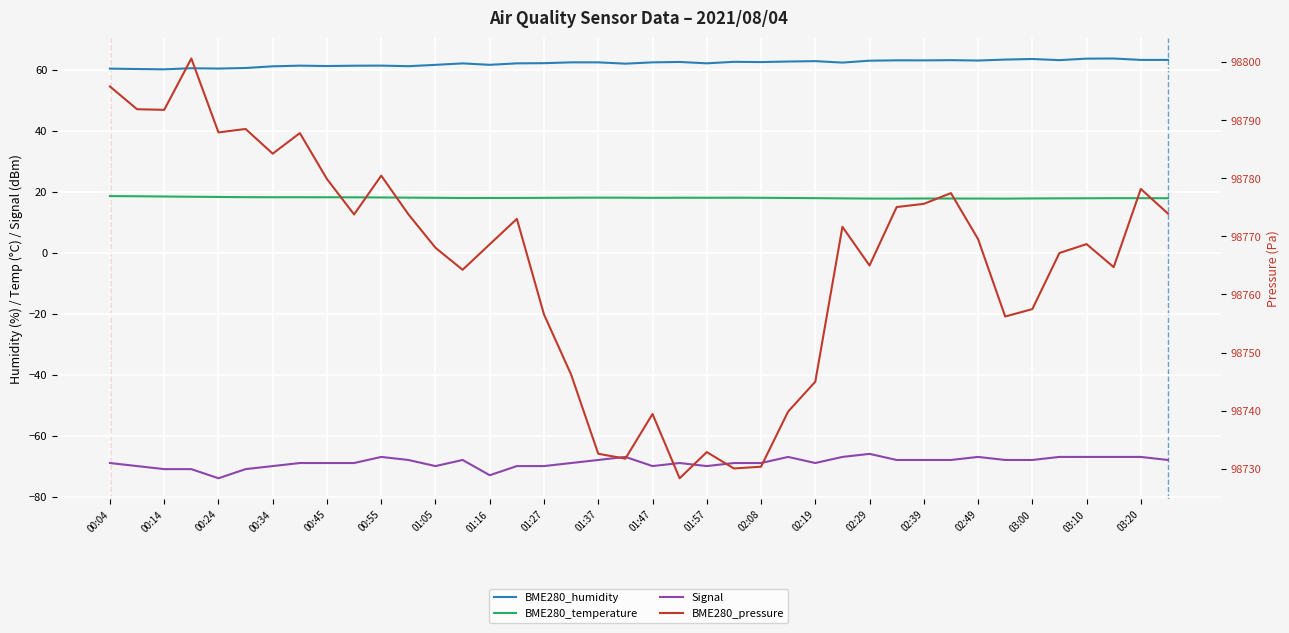

At how many categories does at least one series exceed 25972?

40